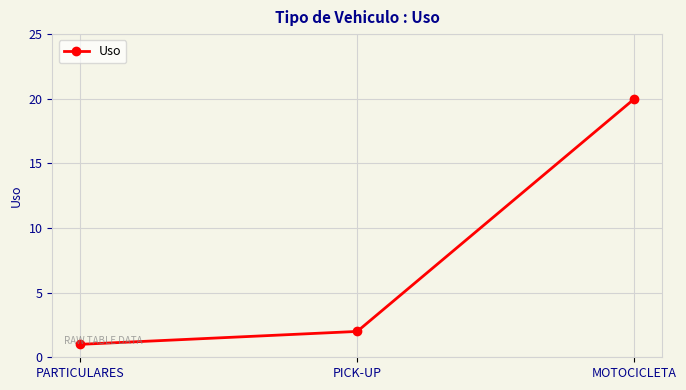

Rank the categories by value from highest to lowest.

MOTOCICLETA, PICK-UP, PARTICULARES